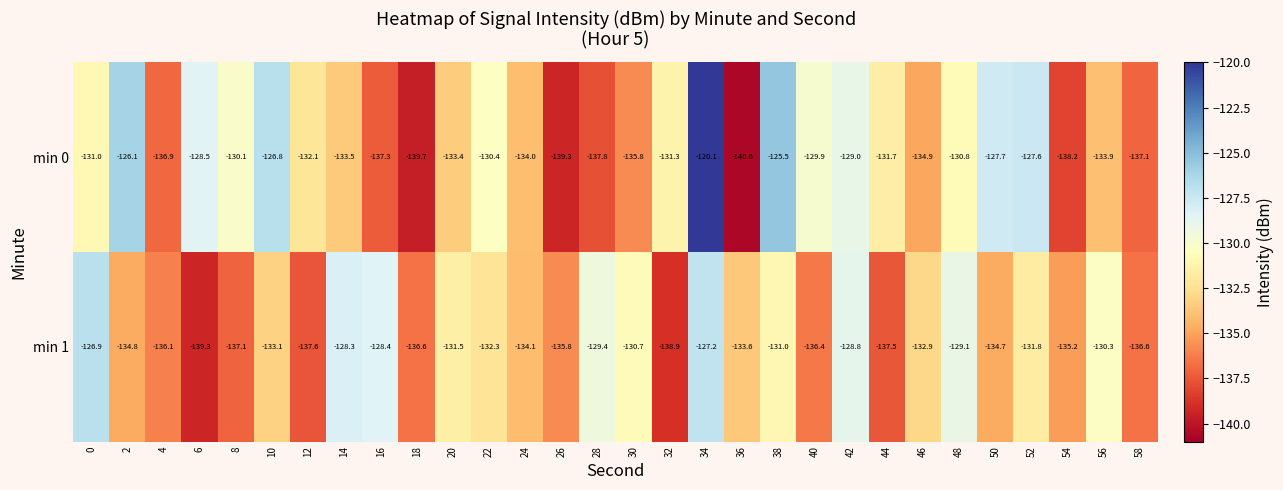

What is the difference between the maximum and minimum values in the min 0 series?

20.5